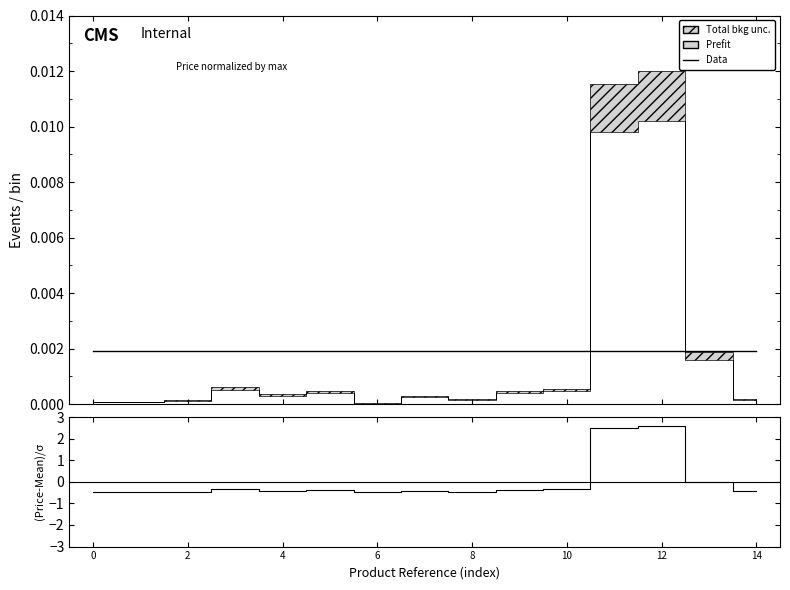

Does the chart display data point markers on the line(s)?

No